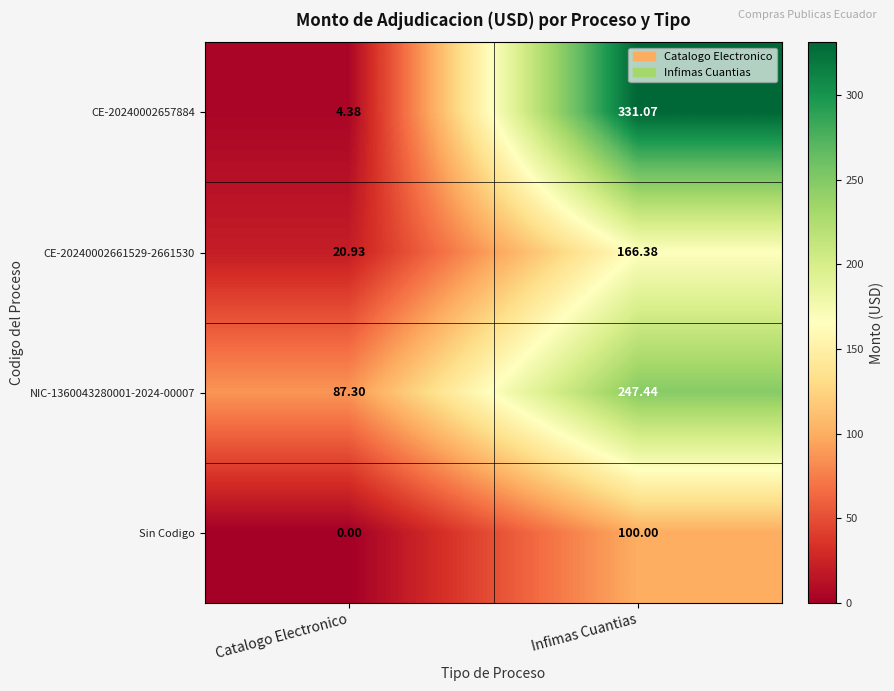

Rank the categories by CE-20240002657884 value from highest to lowest.

Infimas Cuantias, Catalogo Electronico